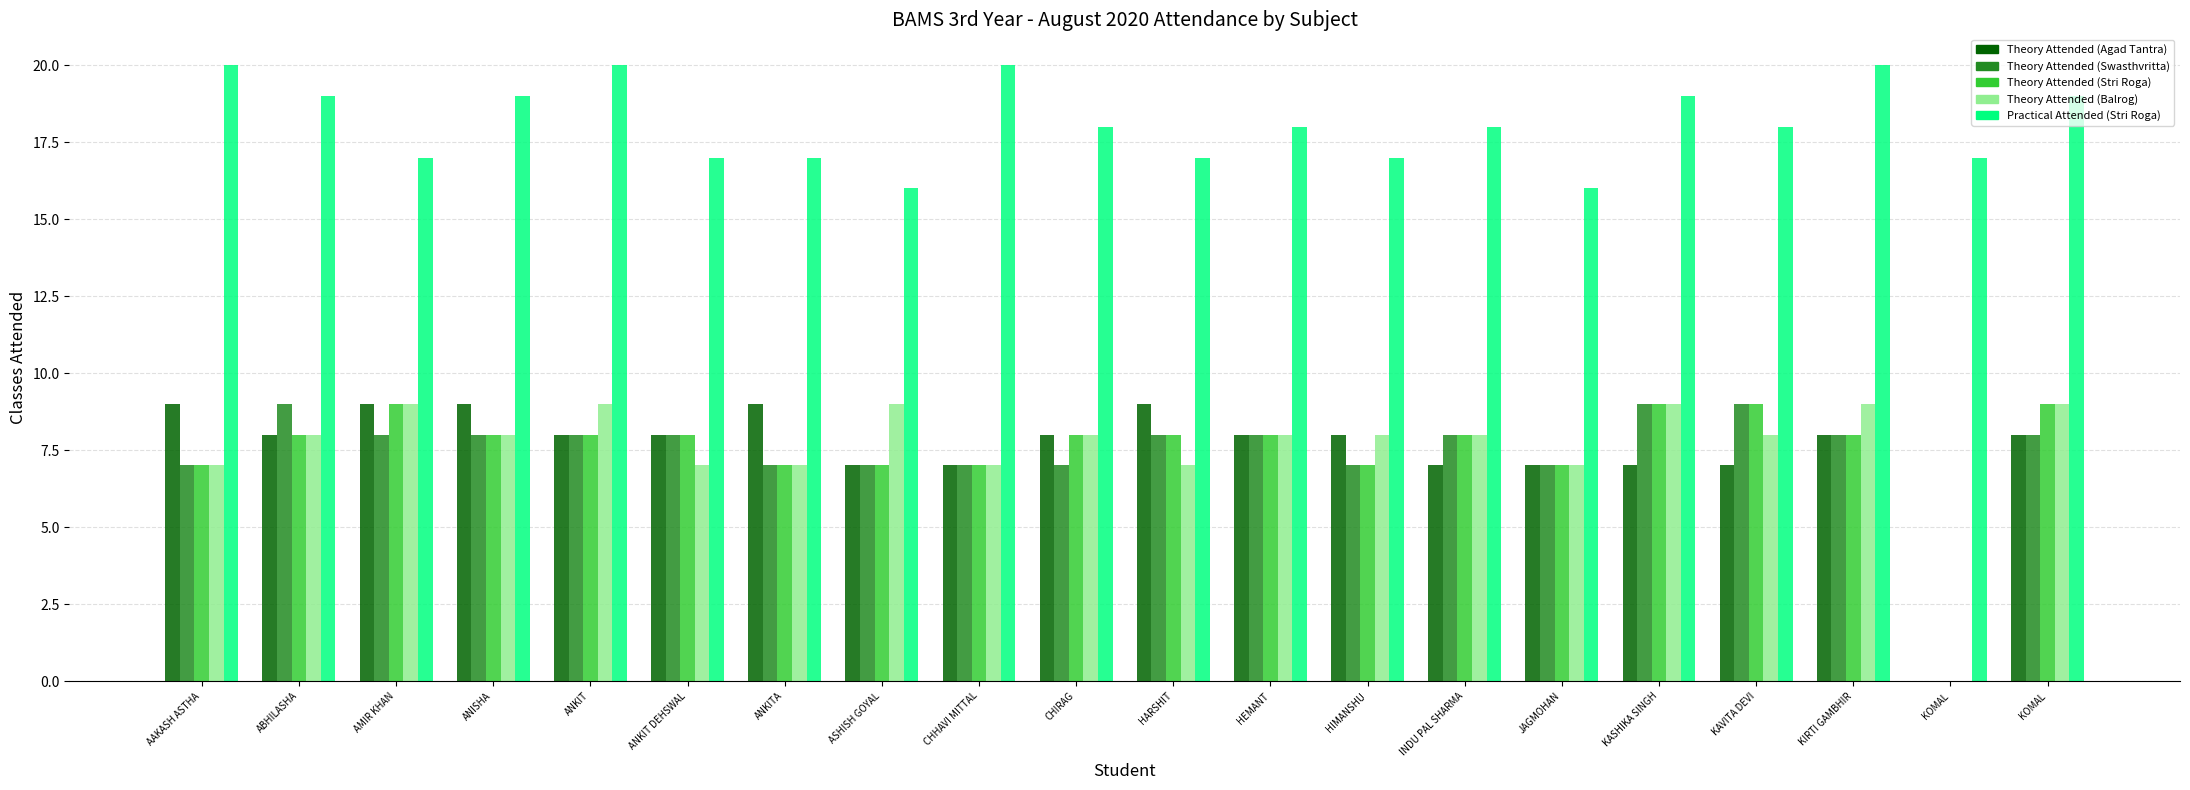

What is the value of the Theory Attended (Swasthvritta) bar at the 4th from the left?

8